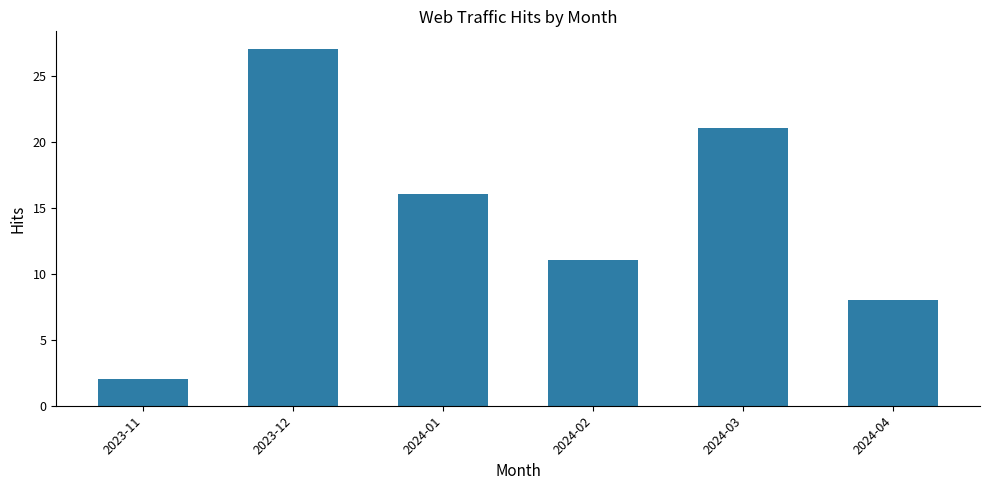

Reading left to right, what are all the values shown in this chart?

2	27	16	11	21	8